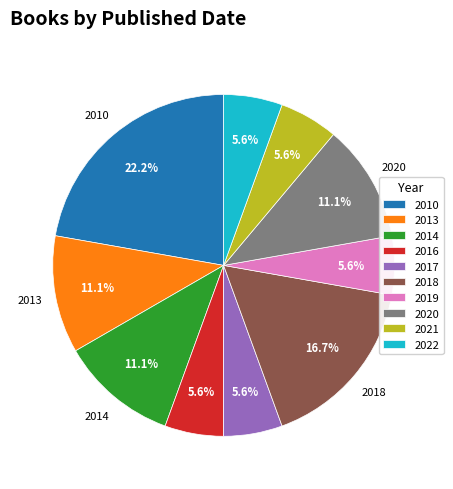

Does any single category account for the majority?

No